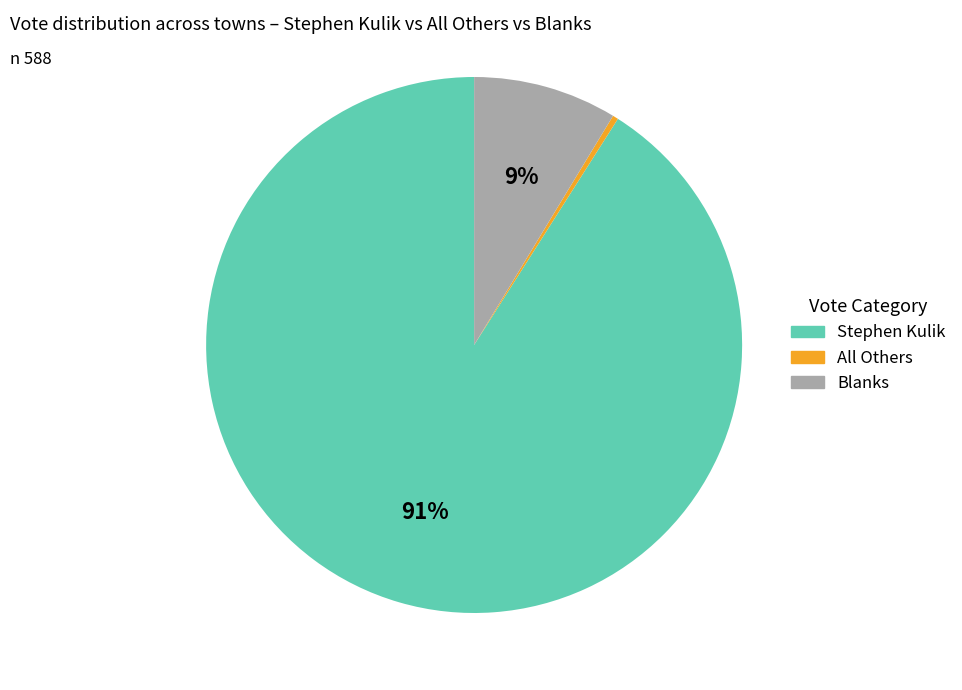

Is there any slice that represents more than half of the pie?

Yes